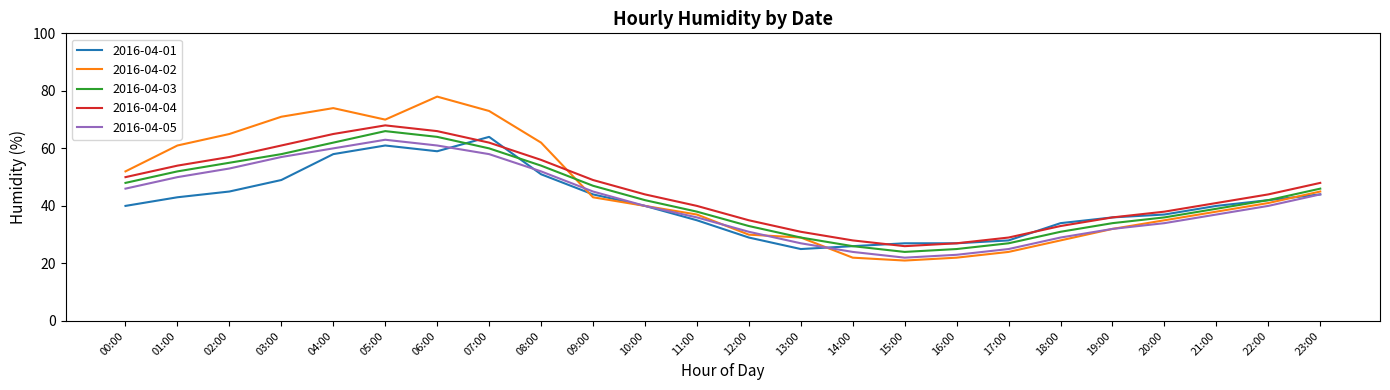

In 2016-04-04, how many points are lower than both neighbors (excluding endpoints)?

1